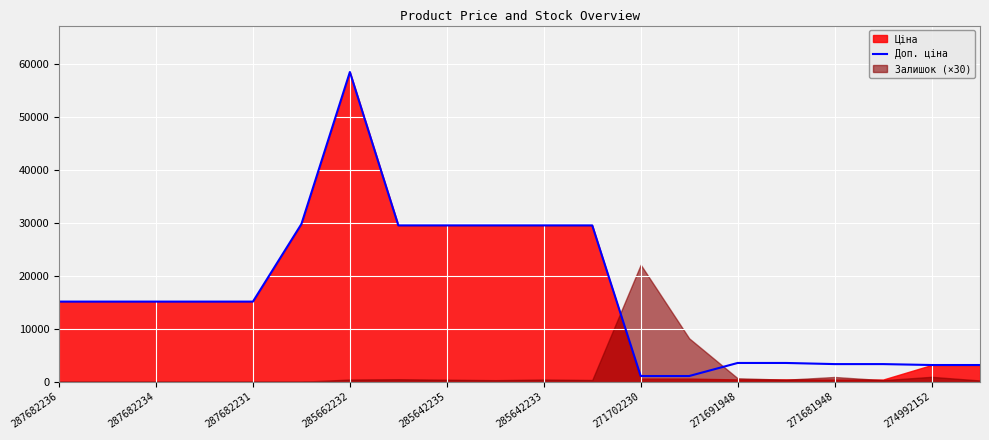

How many lines are shown in the chart?

1